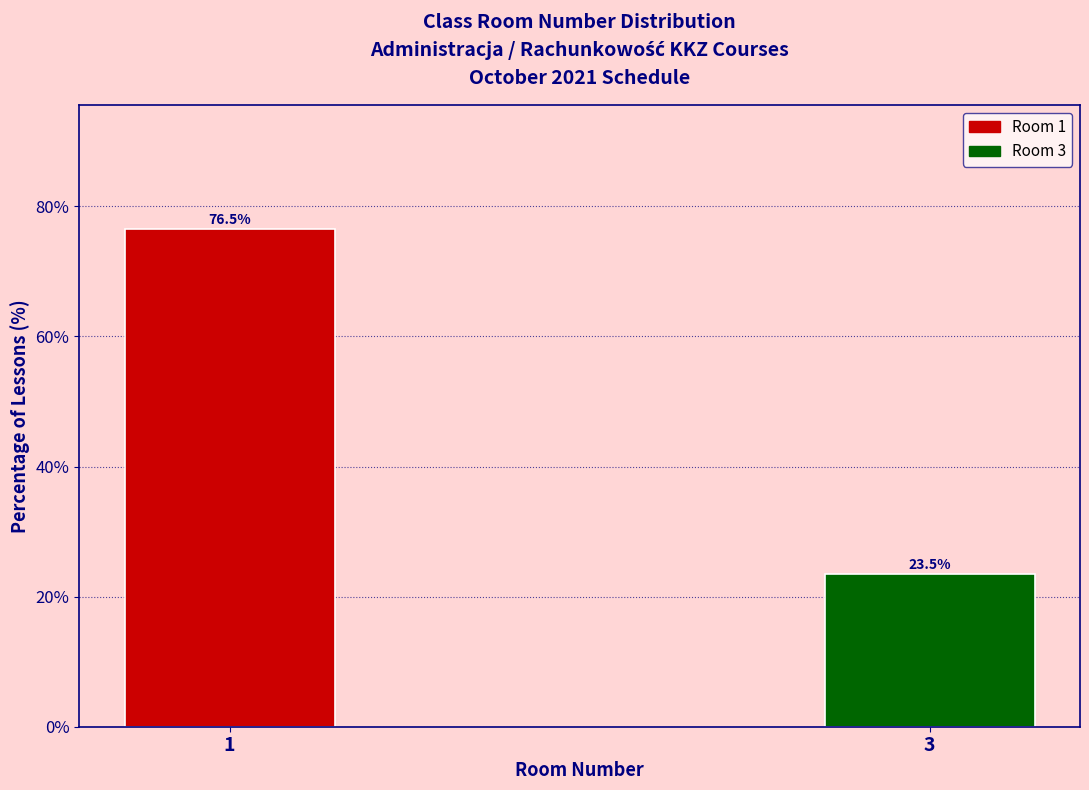

Reading left to right, transcribe all the data shown in this chart.

1=76.5	3=23.5